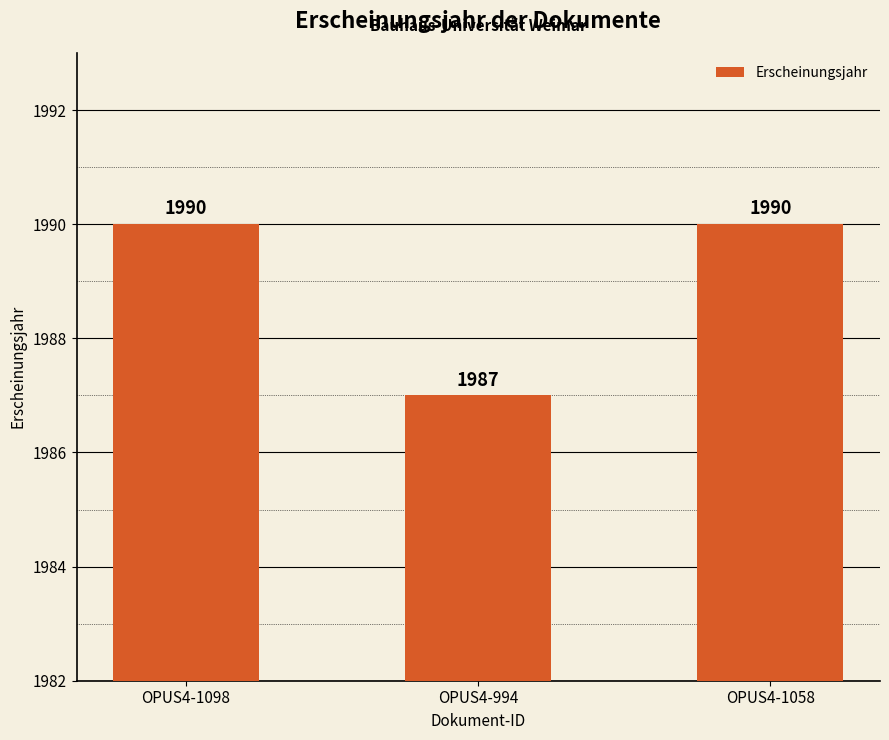

What is the difference between the maximum and minimum values?

3